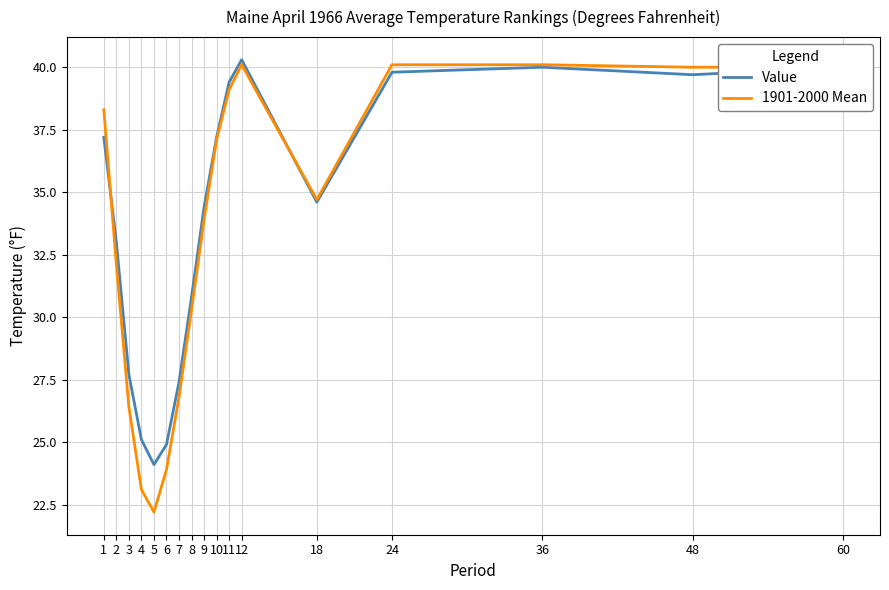

Is the value of 1901-2000 Mean at 1 greater than the value of Value at 11?

No